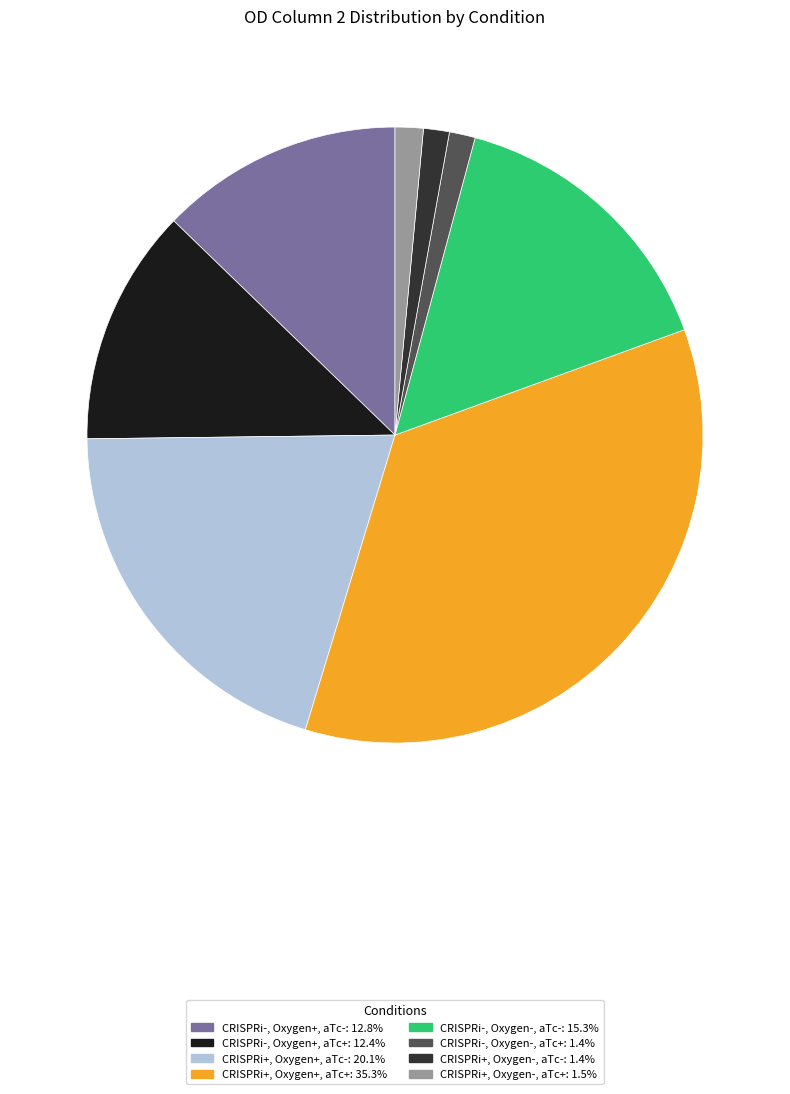

True or false: CRISPRi+, Oxygen-, aTc- accounts for 8% of the total.

False